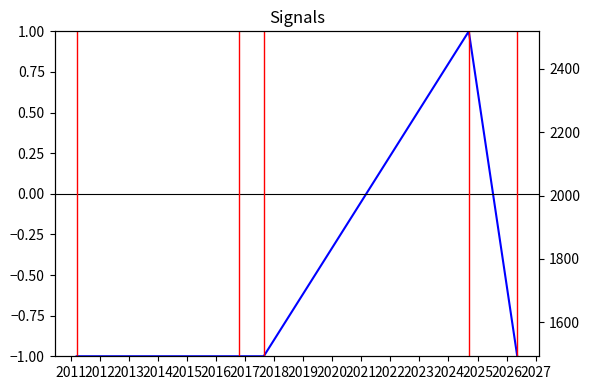

Is this an area chart (filled region under the line)?

No